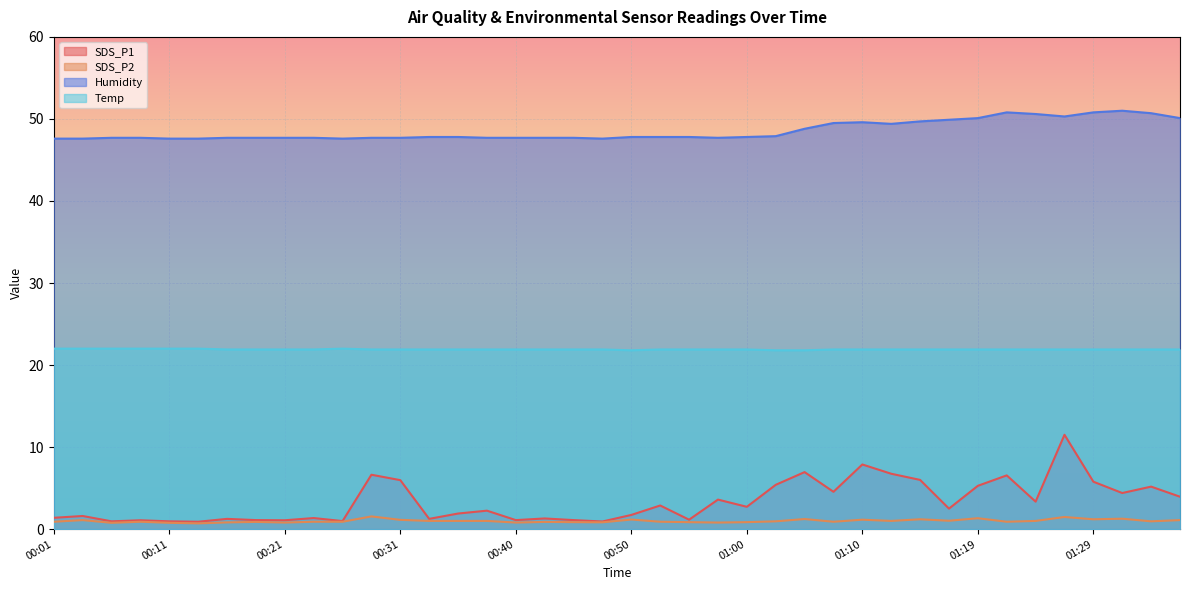

Reading left to right, transcribe all the data shown in this chart.

SDS_P1: 00:01=1.4	00:04=1.6	00:06=0.9	00:09=1.1	00:11=0.9	00:14=0.9	00:16=1.2	00:18=1.1	00:21=1.1	00:23=1.4	00:26=1.0	00:28=6.6	00:31=6.0	00:33=1.2	00:36=1.9	00:38=2.2	00:40=1.1	00:43=1.3	00:45=1.1	00:48=0.9	00:50=1.7	00:53=2.9	00:55=1.1	00:58=3.6	01:00=2.7	01:02=5.4	01:05=7.0	01:07=4.5	01:10=7.9	01:12=6.8	01:15=6.0	01:17=2.5	01:19=5.3	01:22=6.5	01:24=3.4	01:27=11.5	01:29=5.8	01:32=4.4	01:34=5.2	01:37=4.0
SDS_P2: 00:01=0.9	00:04=1.1	00:06=0.8	00:09=0.9	00:11=0.8	00:14=0.7	00:16=0.8	00:18=0.9	00:21=0.8	00:23=0.9	00:26=0.9	00:28=1.6	00:31=1.1	00:33=1.0	00:36=1.0	00:38=1.0	00:40=0.8	00:43=0.9	00:45=0.8	00:48=0.8	00:50=1.2	00:53=0.9	00:55=0.8	00:58=0.8	01:00=0.8	01:02=0.9	01:05=1.2	01:07=0.9	01:10=1.1	01:12=1.0	01:15=1.2	01:17=1.0	01:19=1.3	01:22=0.9	01:24=1.0	01:27=1.5	01:29=1.2	01:32=1.3	01:34=0.9	01:37=1.1
Humidity: 00:01=47.6	00:04=47.6	00:06=47.7	00:09=47.7	00:11=47.6	00:14=47.6	00:16=47.7	00:18=47.7	00:21=47.7	00:23=47.7	00:26=47.6	00:28=47.7	00:31=47.7	00:33=47.8	00:36=47.8	00:38=47.7	00:40=47.7	00:43=47.7	00:45=47.7	00:48=47.6	00:50=47.8	00:53=47.8	00:55=47.8	00:58=47.7	01:00=47.8	01:02=47.9	01:05=48.8	01:07=49.5	01:10=49.6	01:12=49.4	01:15=49.7	01:17=49.9	01:19=50.1	01:22=50.8	01:24=50.6	01:27=50.3	01:29=50.8	01:32=51.0	01:34=50.7	01:37=50.1
Temp: 00:01=22.0	00:04=22.0	00:06=22.0	00:09=22.0	00:11=22.0	00:14=22.0	00:16=21.9	00:18=21.9	00:21=21.9	00:23=21.9	00:26=22.0	00:28=21.9	00:31=21.9	00:33=21.9	00:36=21.9	00:38=21.9	00:40=21.9	00:43=21.9	00:45=21.9	00:48=21.9	00:50=21.8	00:53=21.9	00:55=21.9	00:58=21.9	01:00=21.9	01:02=21.8	01:05=21.8	01:07=21.9	01:10=21.9	01:12=21.9	01:15=21.9	01:17=21.9	01:19=21.9	01:22=21.9	01:24=21.9	01:27=21.9	01:29=21.9	01:32=21.9	01:34=21.9	01:37=21.9